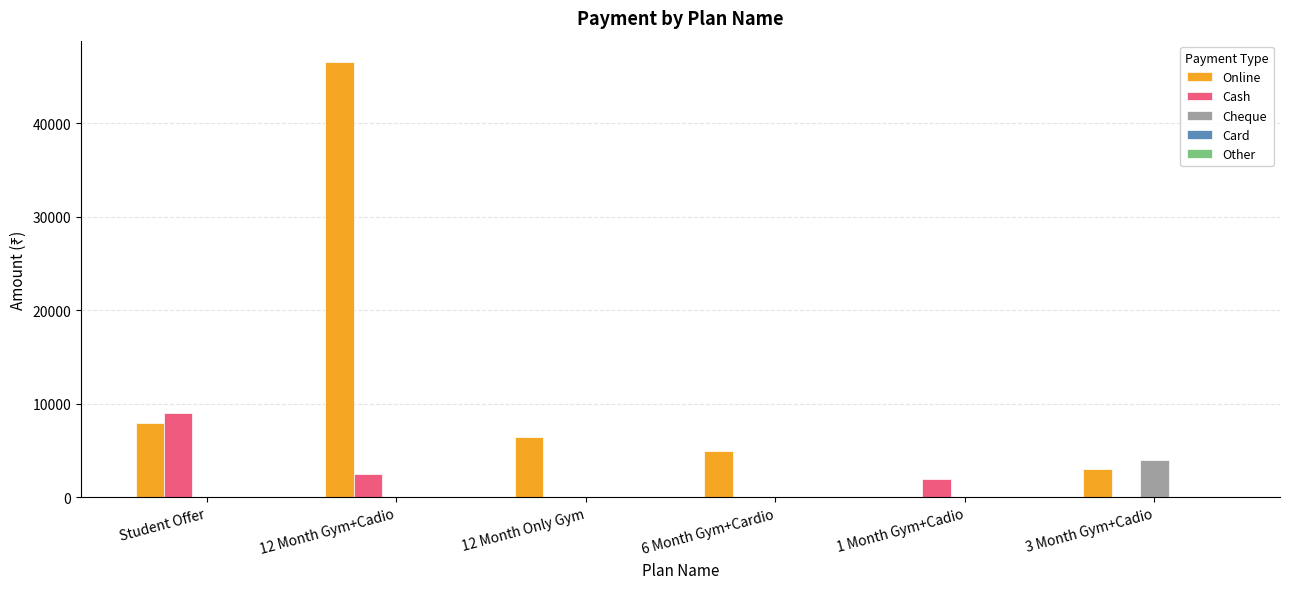

Between Student Offer and 6 Month Gym+Cardio, which series saw the biggest shift?

Cash